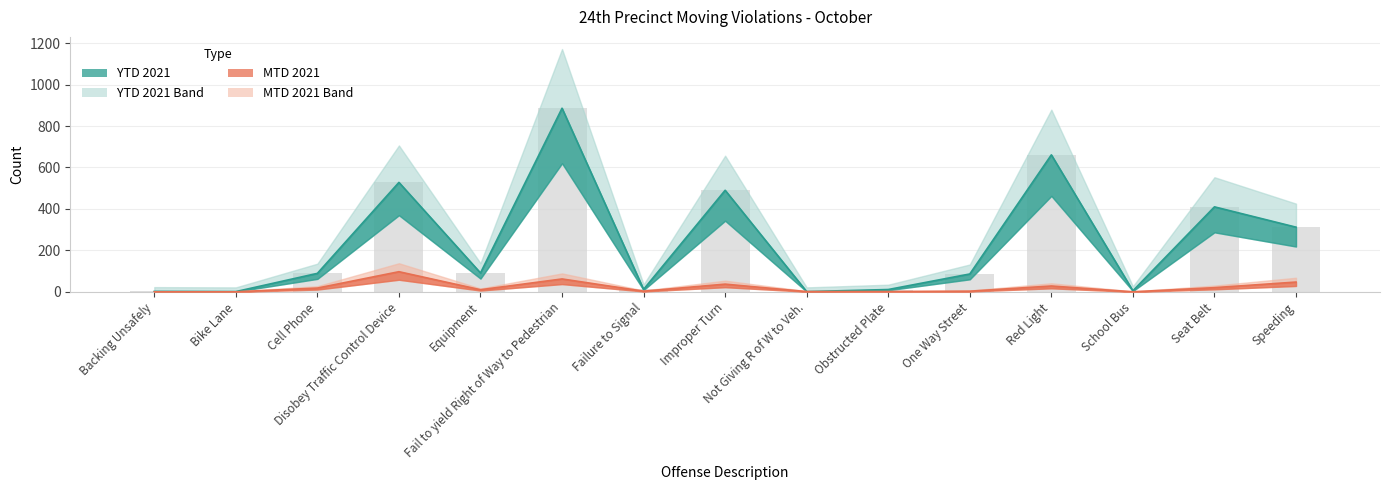

What is the label of the 4th bar from the right?

Red Light